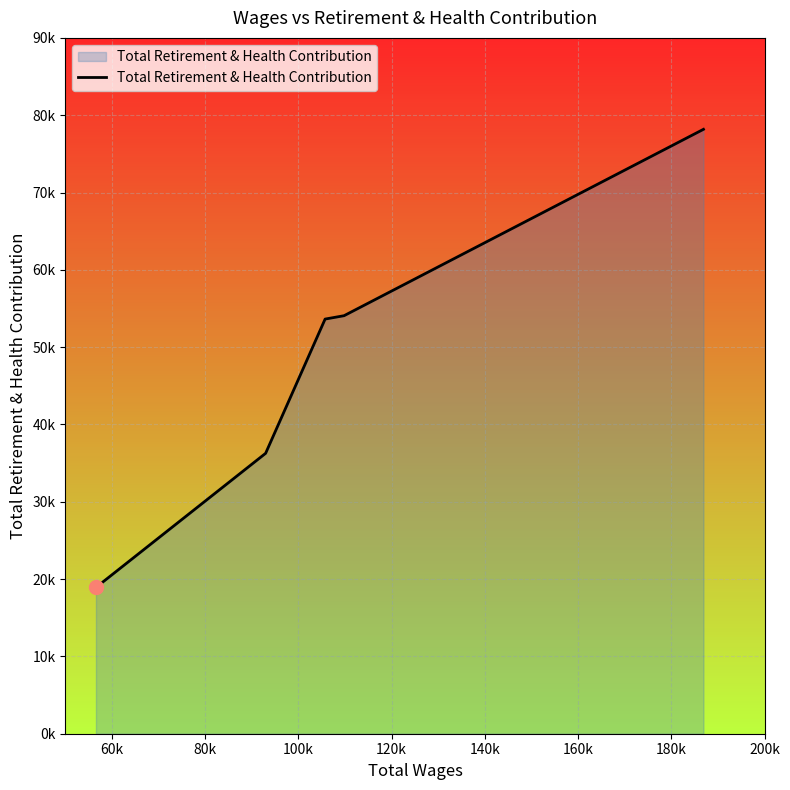

Is this an area chart (filled region under the line)?

Yes